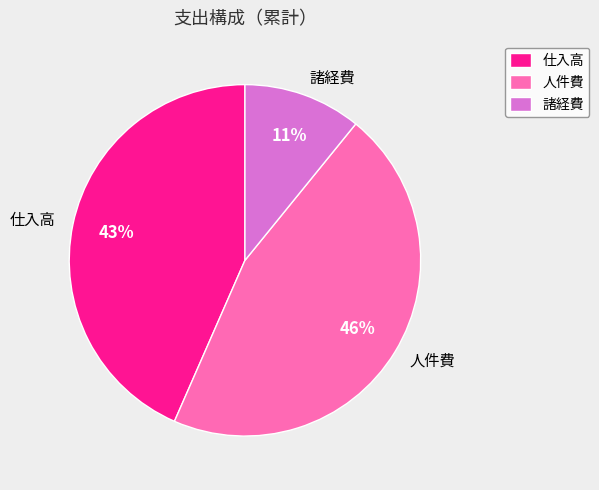

Is it true that 仕入高 is 31% of the pie?

False